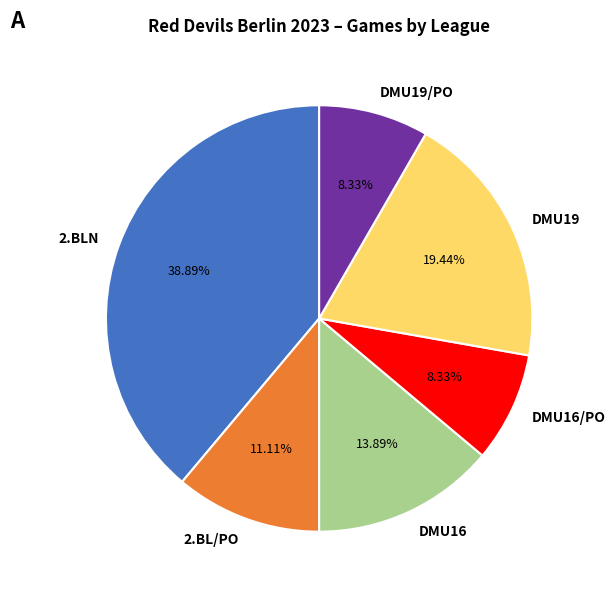

What percentage do 2.BLN and DMU16/PO together represent?

47.2%